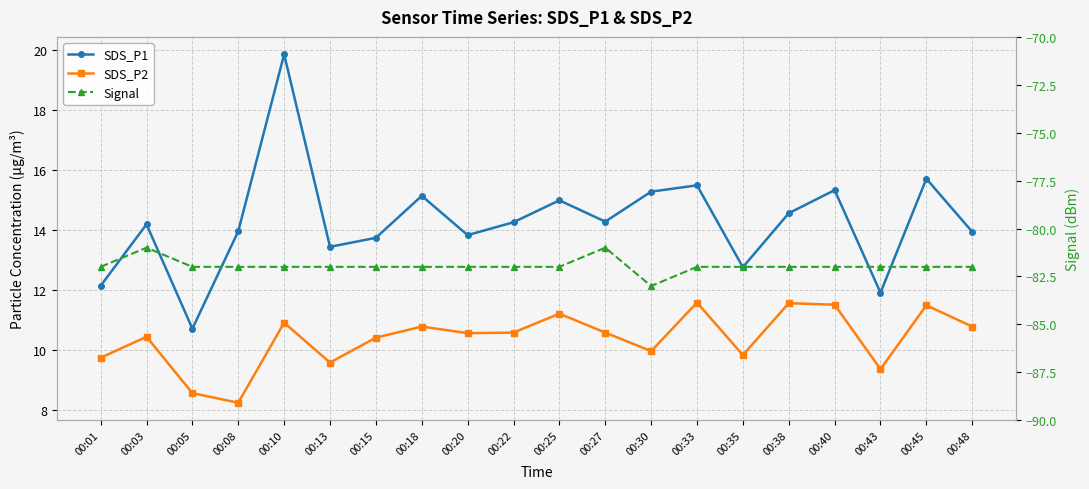

Which series has the widest spread of values?

SDS_P1